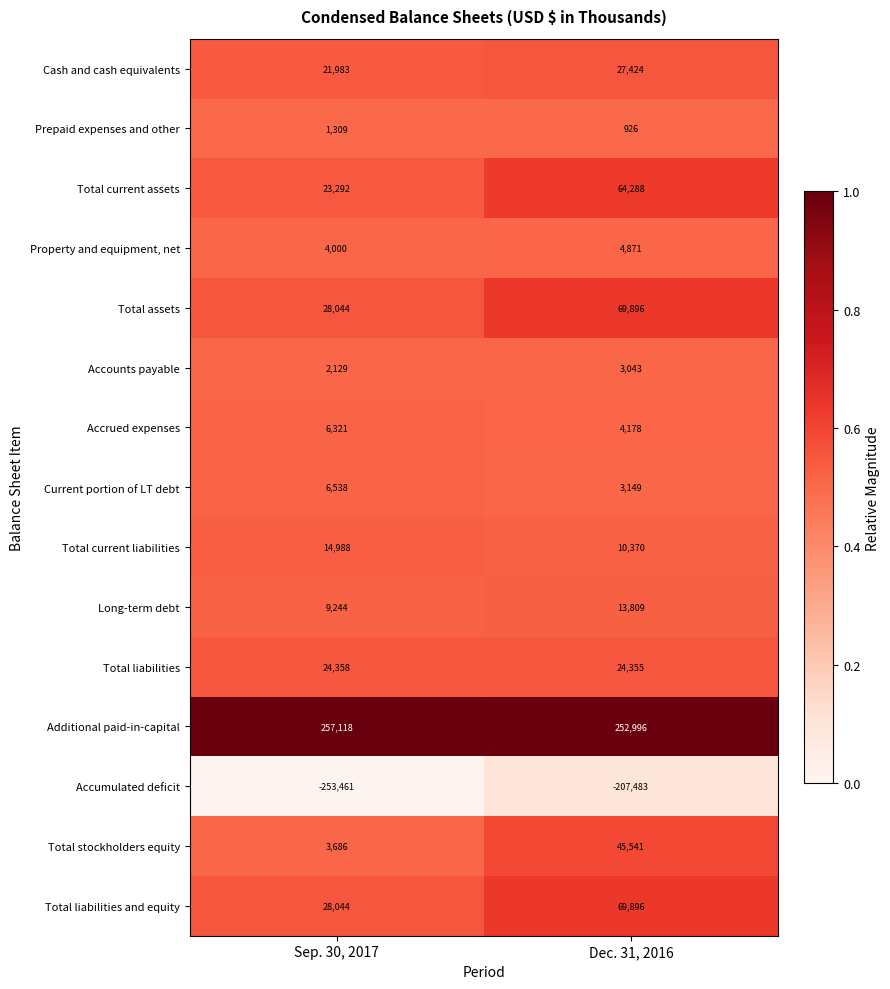

Which series has the widest spread of values?

Accumulated deficit